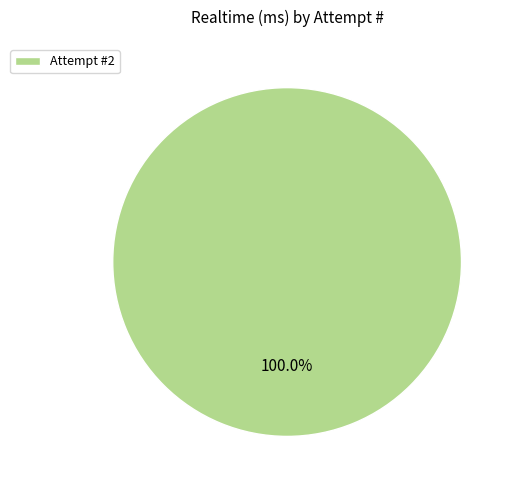

Rank the categories by value from lowest to highest.

Attempt #2